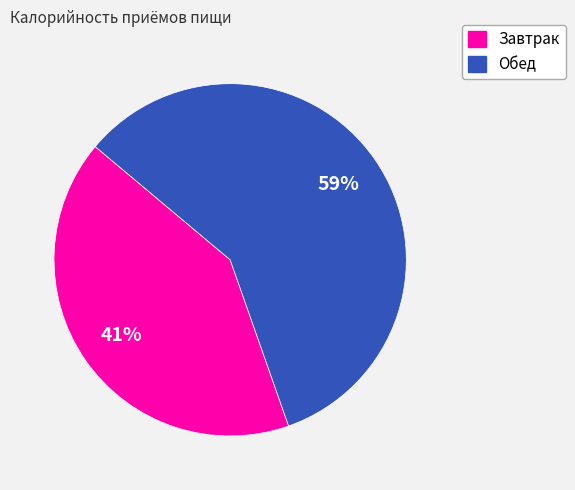

The Обед slice represents 59% of the pie. True or false?

True